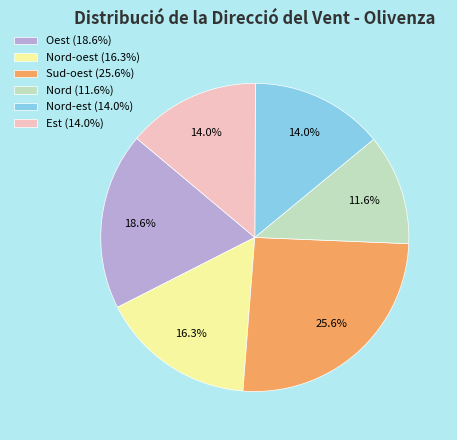

Is there a majority slice in this chart?

No